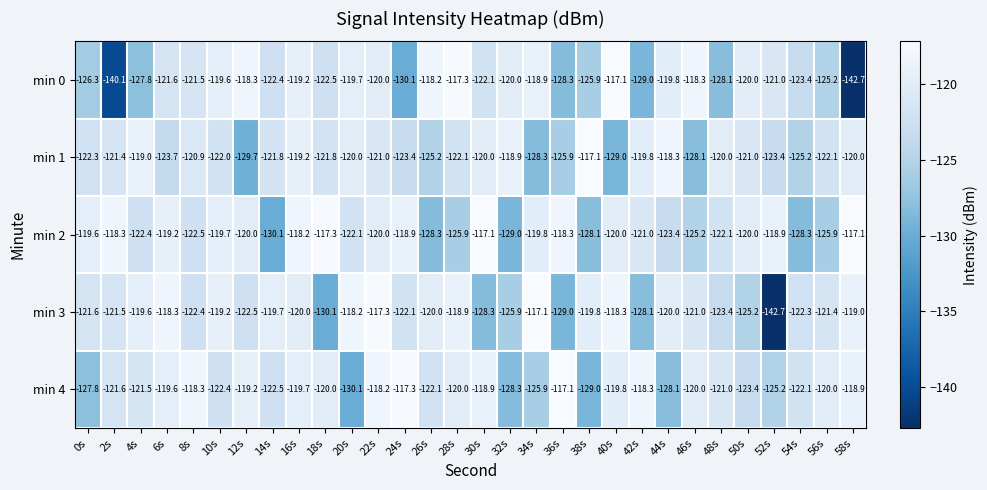

What is the difference between the min 1 values at 48s and 22s?

1.0